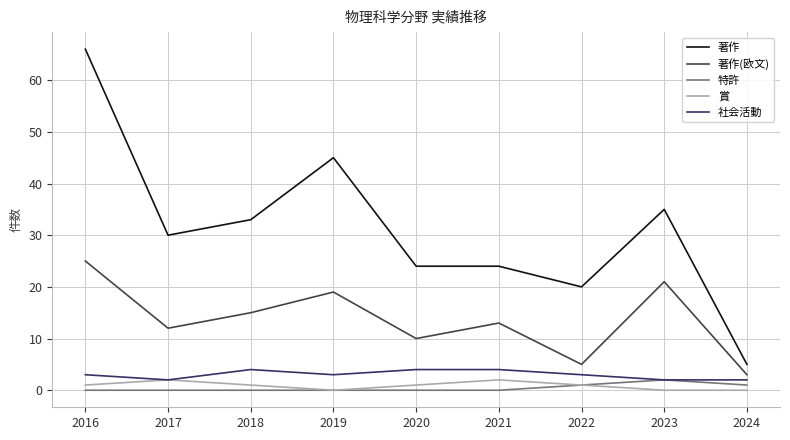

What is the highest value of the 社会活動 series?

4